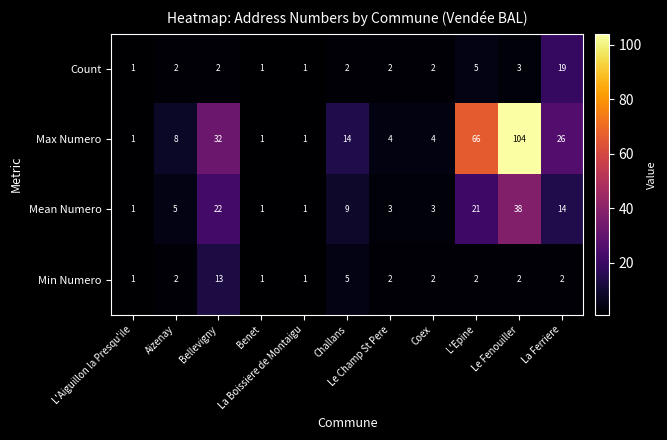

At how many categories does at least one series exceed 42?

2